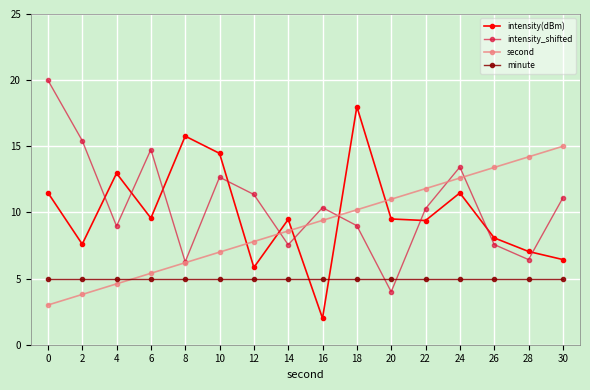

At which category does intensity_shifted reach its first local valley?

4